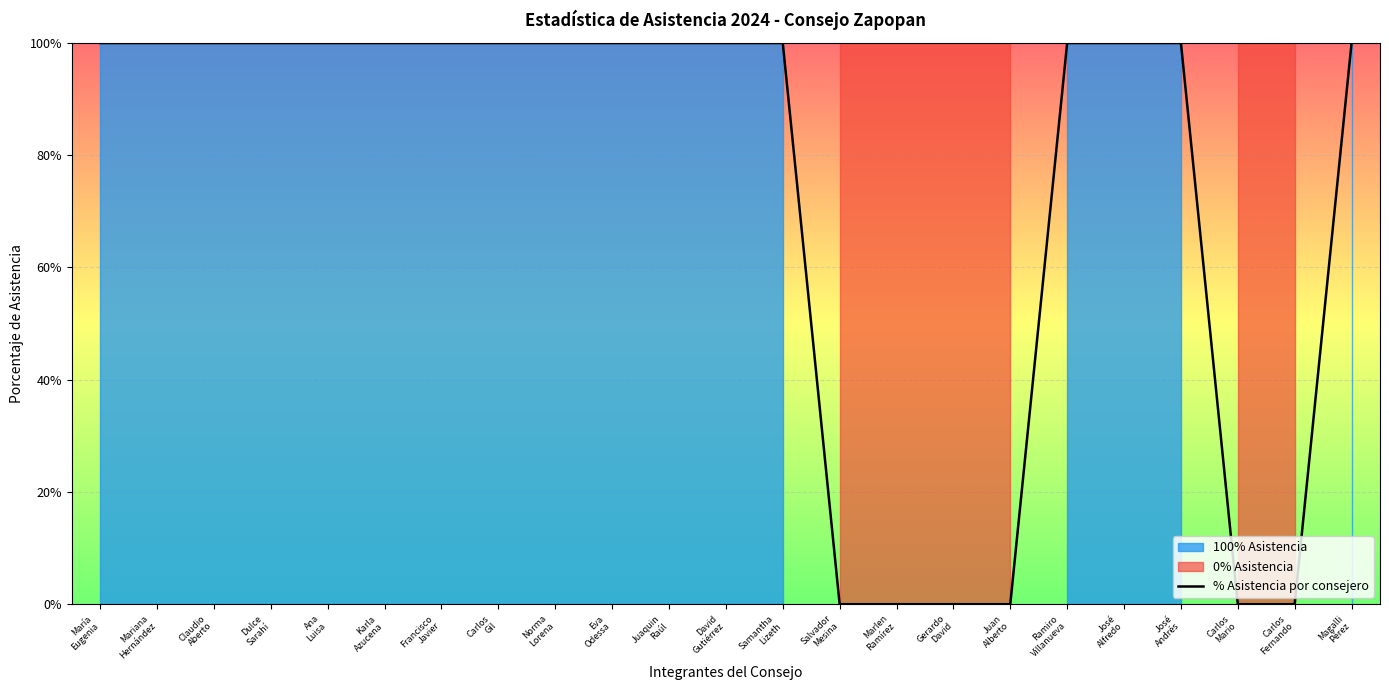

What is the label of the 2nd point from the right?

Carlos
Fernando